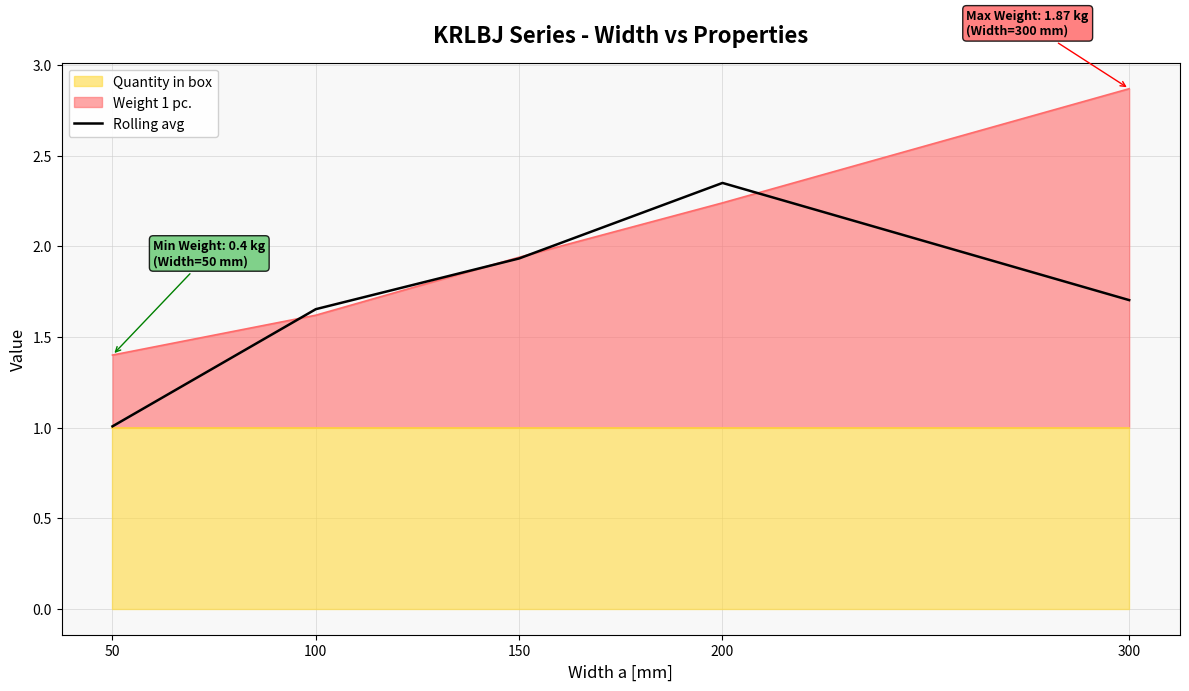

What is the greatest value displayed?

2.4